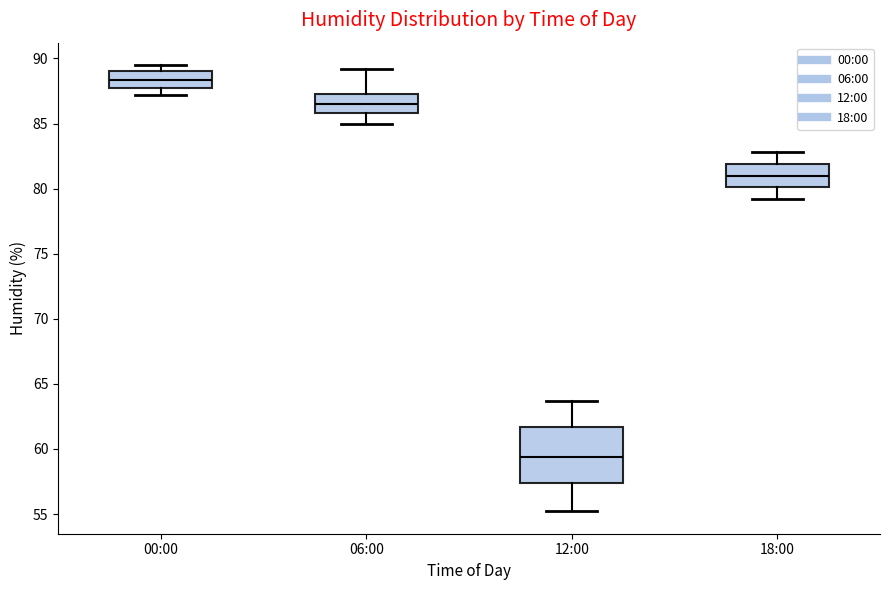

Reading left to right, read every box against the y-axis: the position of its median line, the range the box covers, and the ends of its whiskers. The values are not printed on the chart, so give them approximately, as read against the axis.

00:00: median 88.5, box 87.5 to 89.0, whiskers 87.0 to 89.5
06:00: median 86.5, box 86.0 to 87.5, whiskers 85.0 to 89.0
12:00: median 59.5, box 57.5 to 61.5, whiskers 55.0 to 63.5
18:00: median 81.0, box 80.0 to 82.0, whiskers 79.0 to 83.0